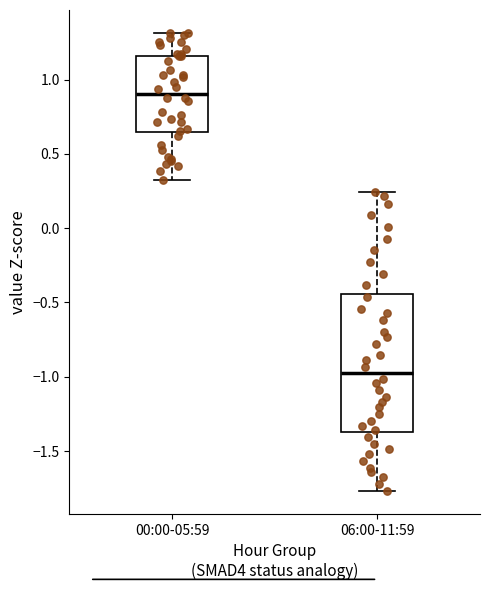

Where does the lower whisker of the box for 00:00-05:59 end on the y-axis? The values are not printed on the chart, so give them approximately, as read against the axis.

0.30